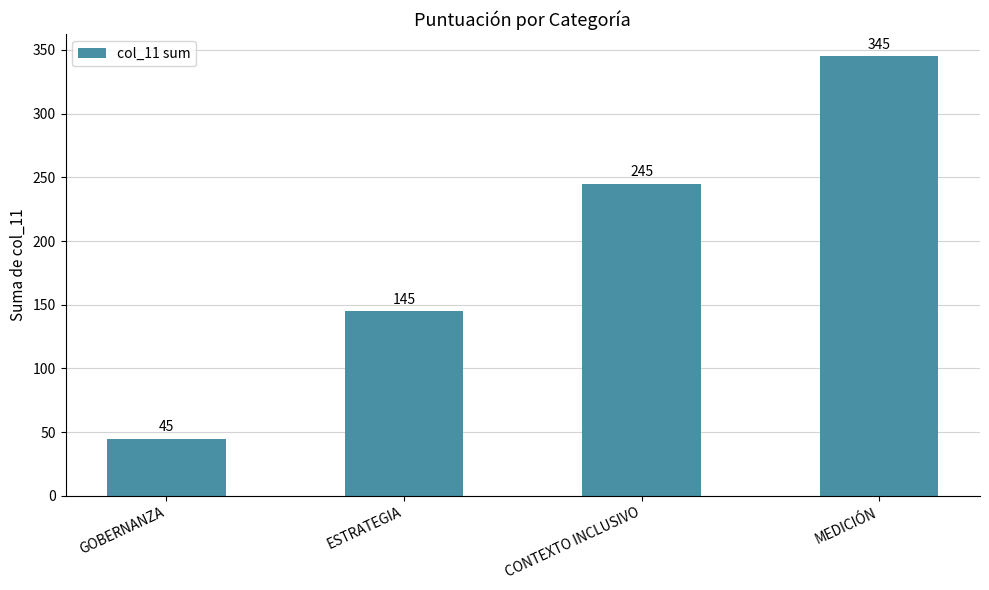

Read the value at ESTRATEGIA, to the nearest 5.

145